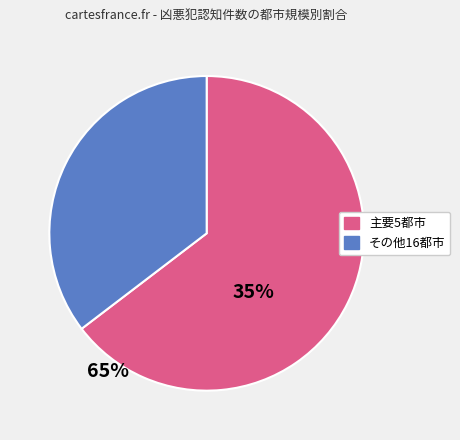

Is there any slice that represents more than half of the pie?

Yes